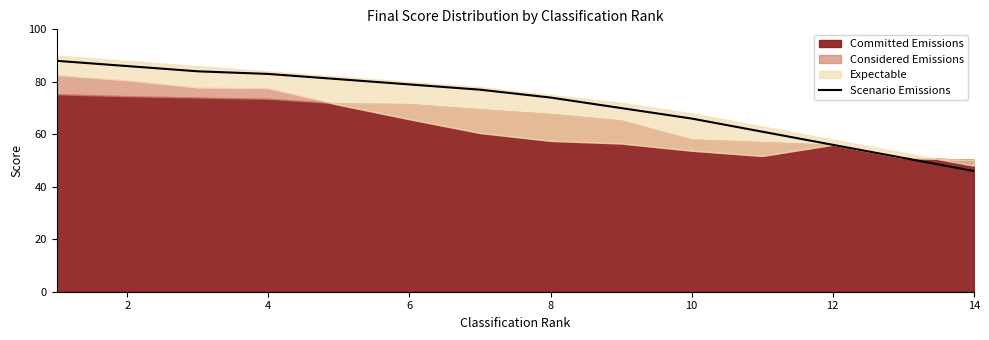

Is it true that Scenario Emissions equals 46 at 14?

True